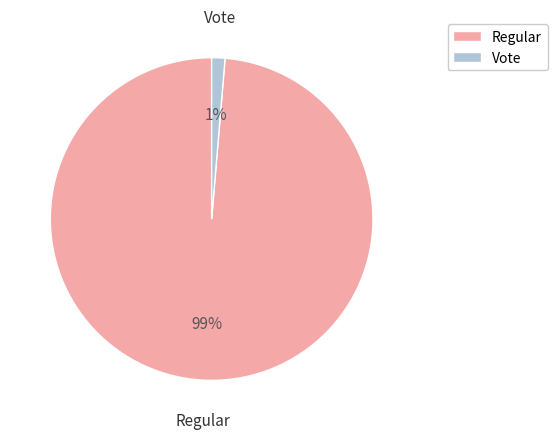

To the nearest percent, what percentage of the pie is Regular?

99%